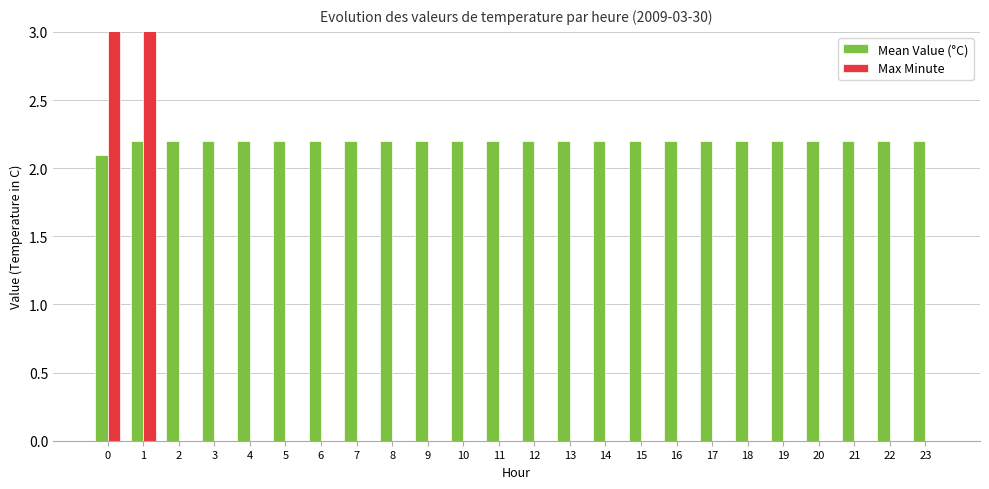

List the series in order of their overall mean, lowest first.

Max Minute, Mean Value (°C)